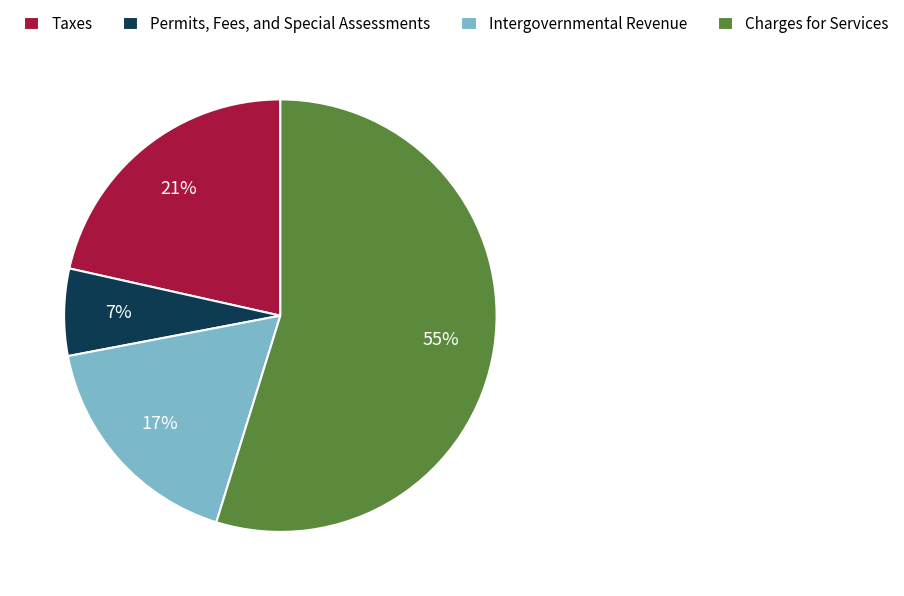

Count the number of slices in the pie.

4